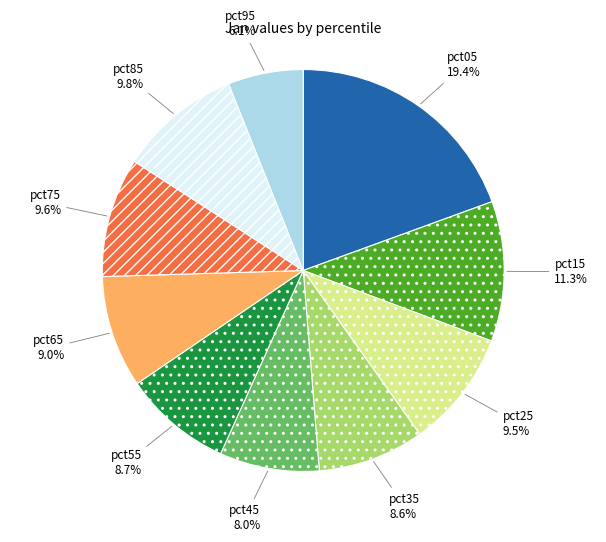

Count the number of slices in the pie.

10